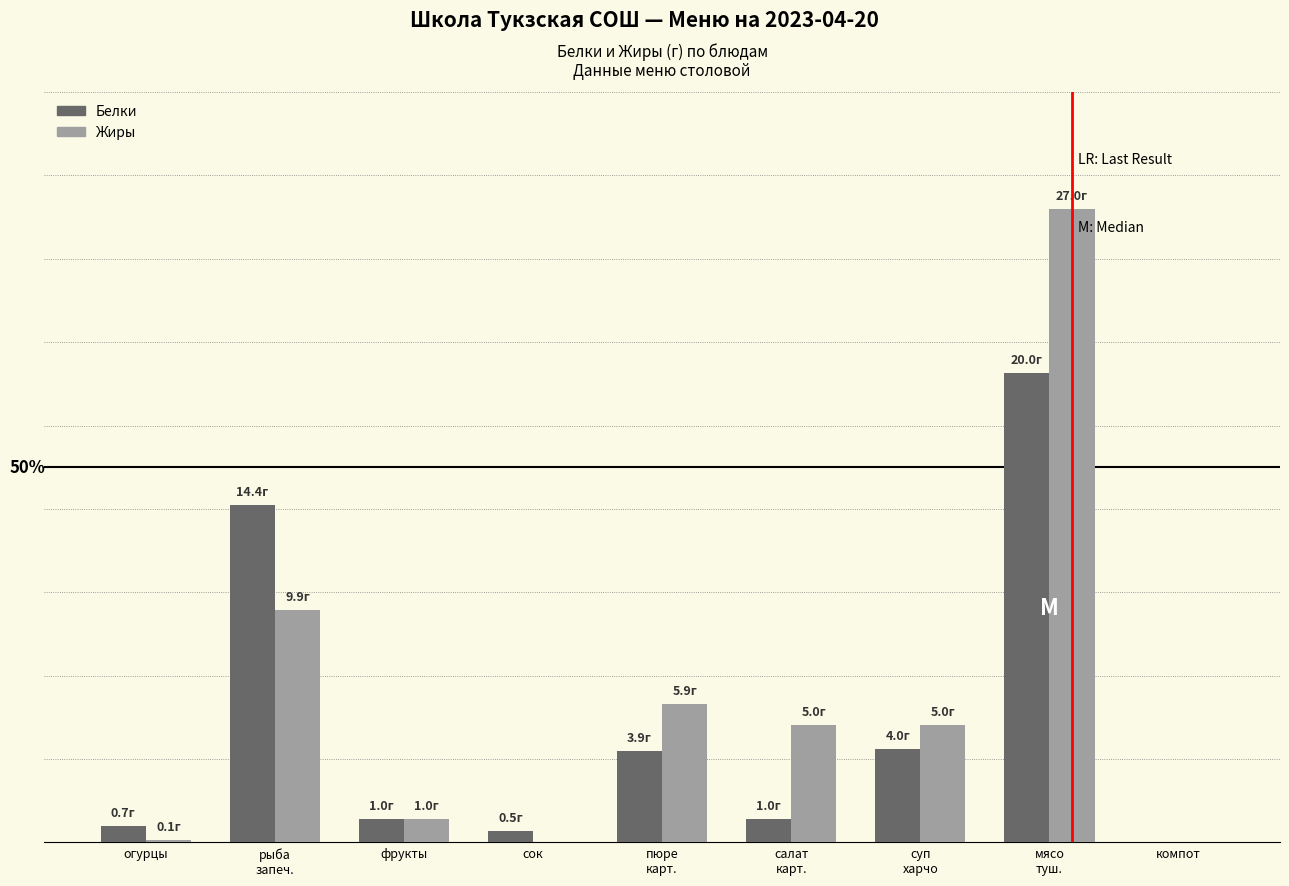

Is the value of Жиры at фрукты greater than the value of Белки at фрукты?

No